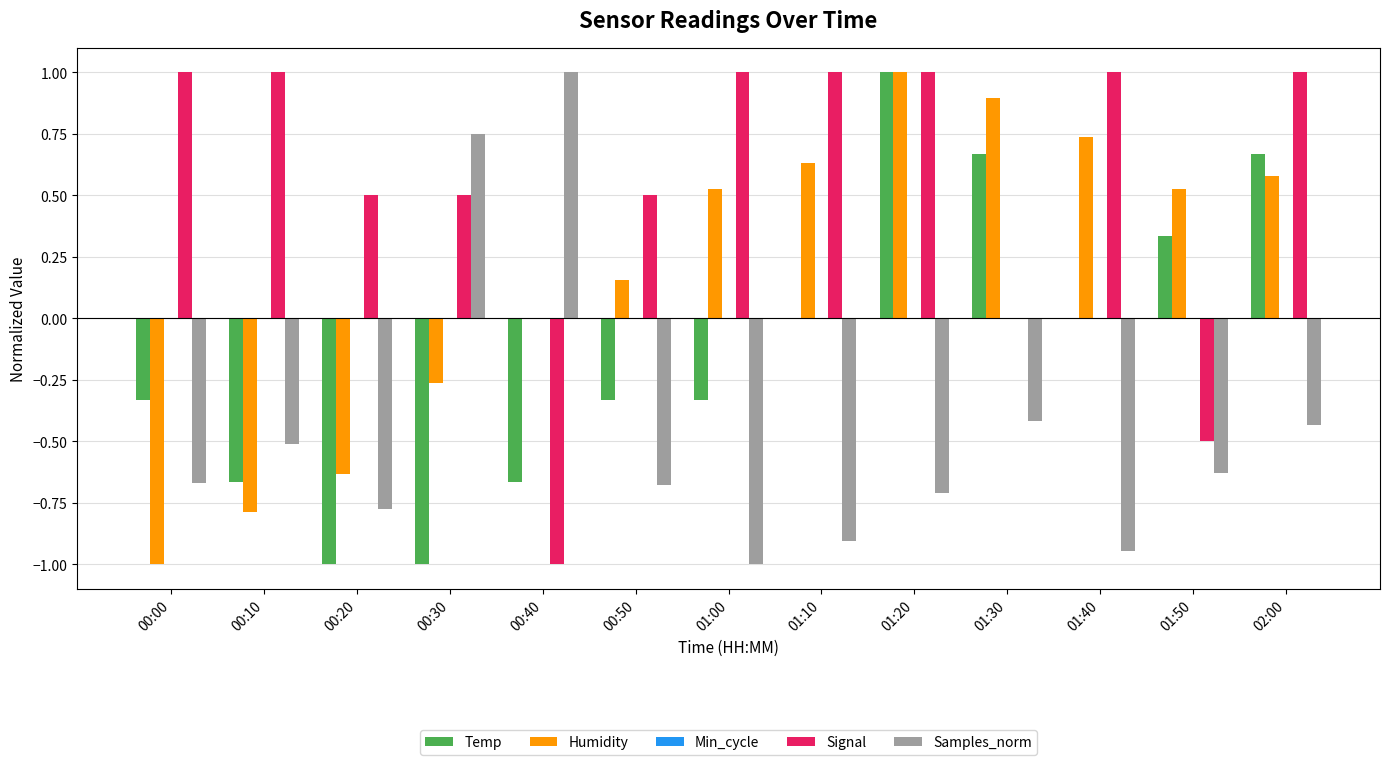

What is the sum of all Signal values?

7.0